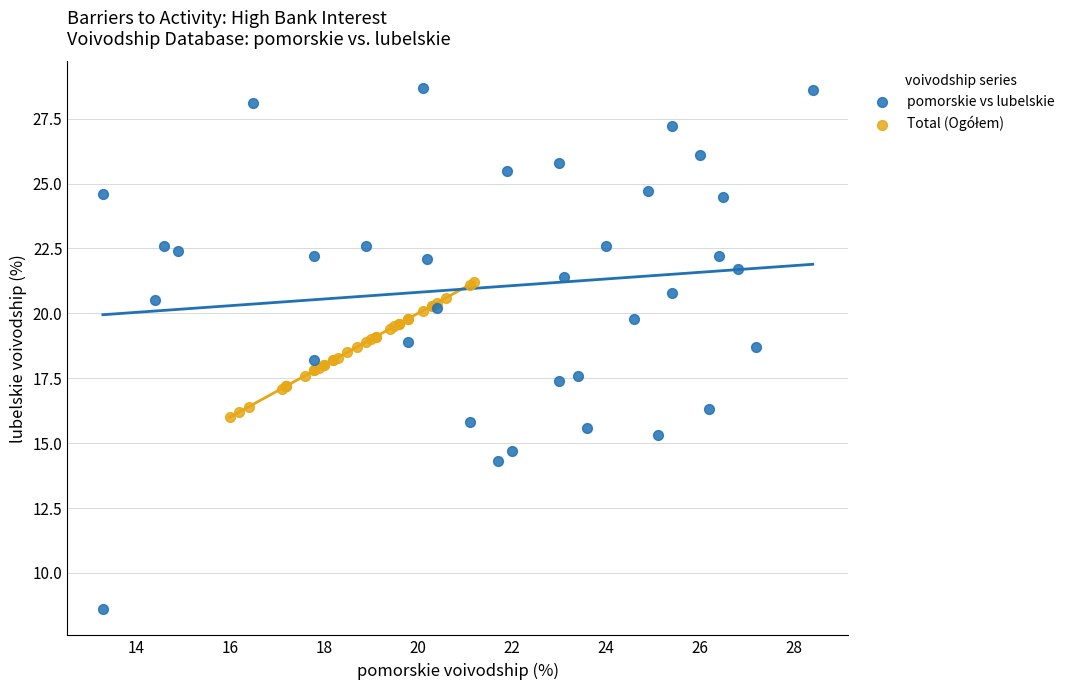

Which series reaches the minimum Y coordinate?

pomorskie vs lubelskie